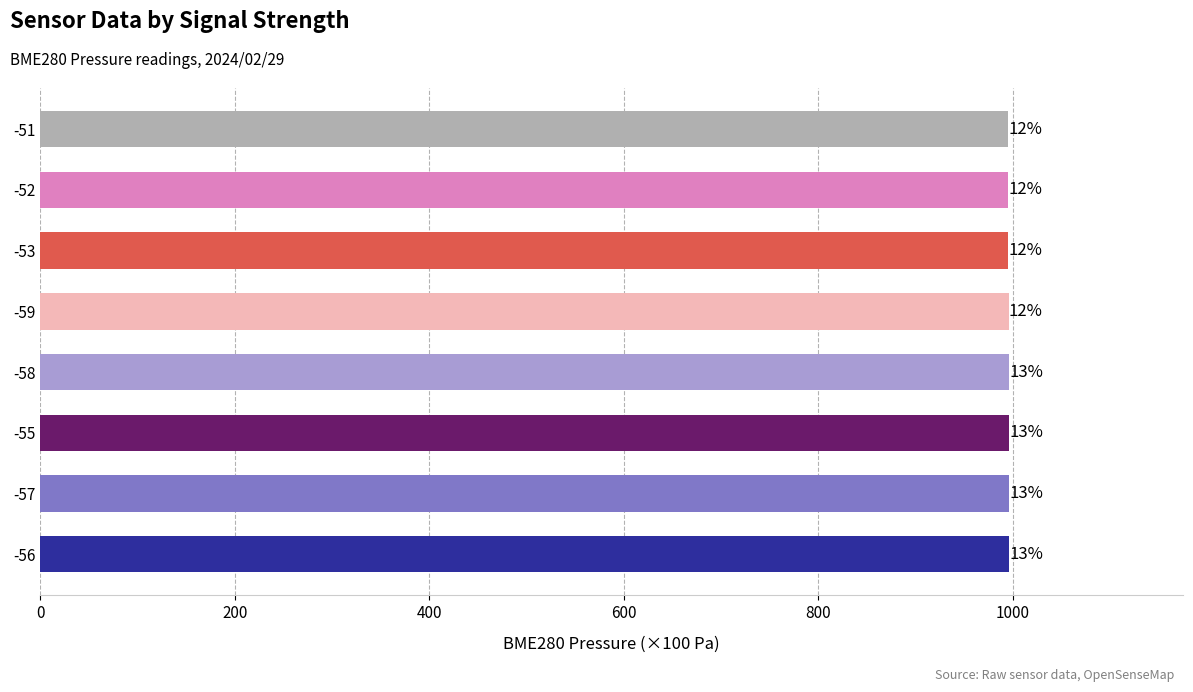

Are the bars horizontal?

Yes